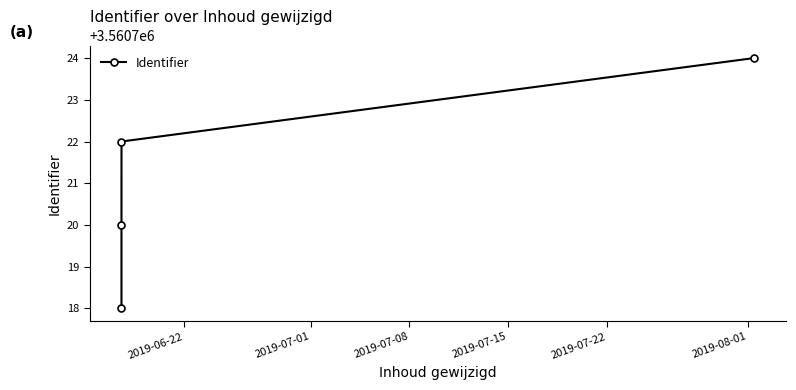

How many data points are less than 3560722?

2